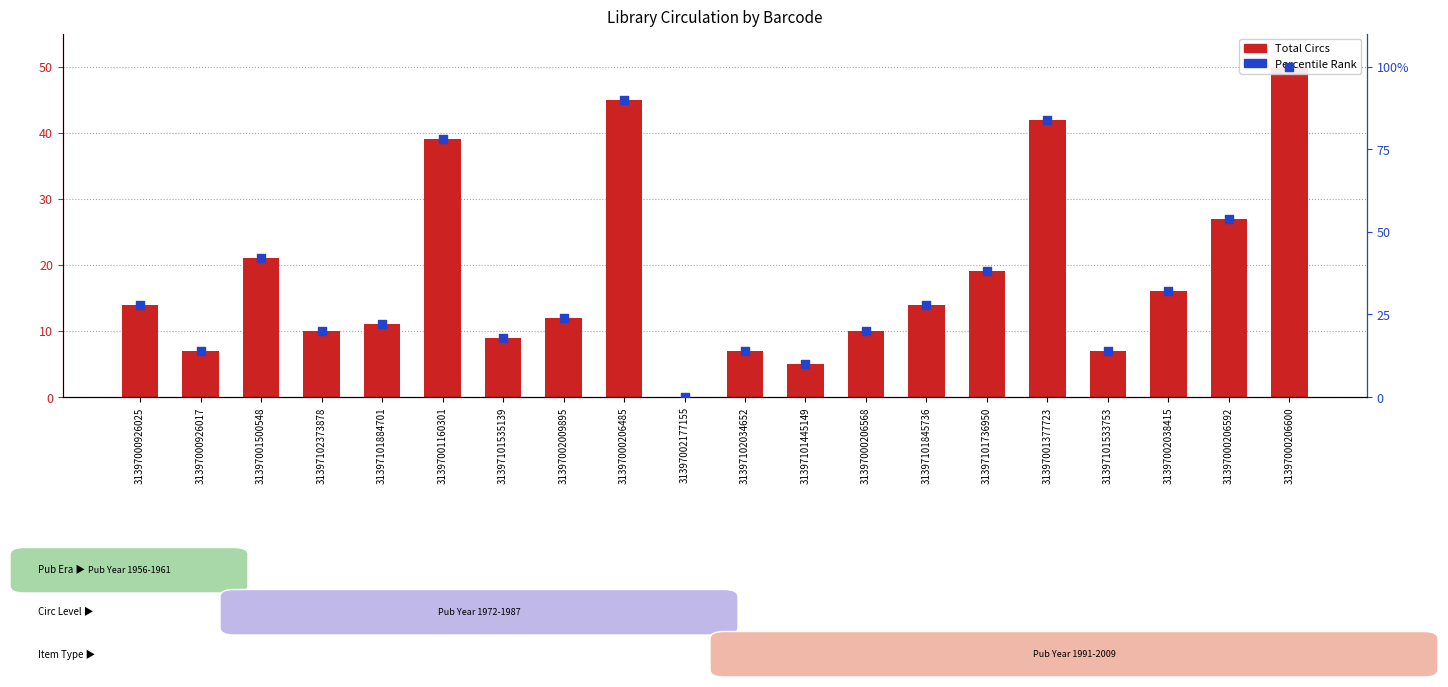

Which series contains the highest Y value?

Percentile Rank